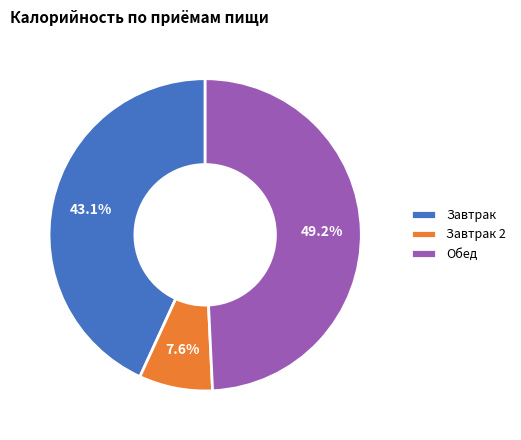

Is there any slice that represents more than half of the pie?

No